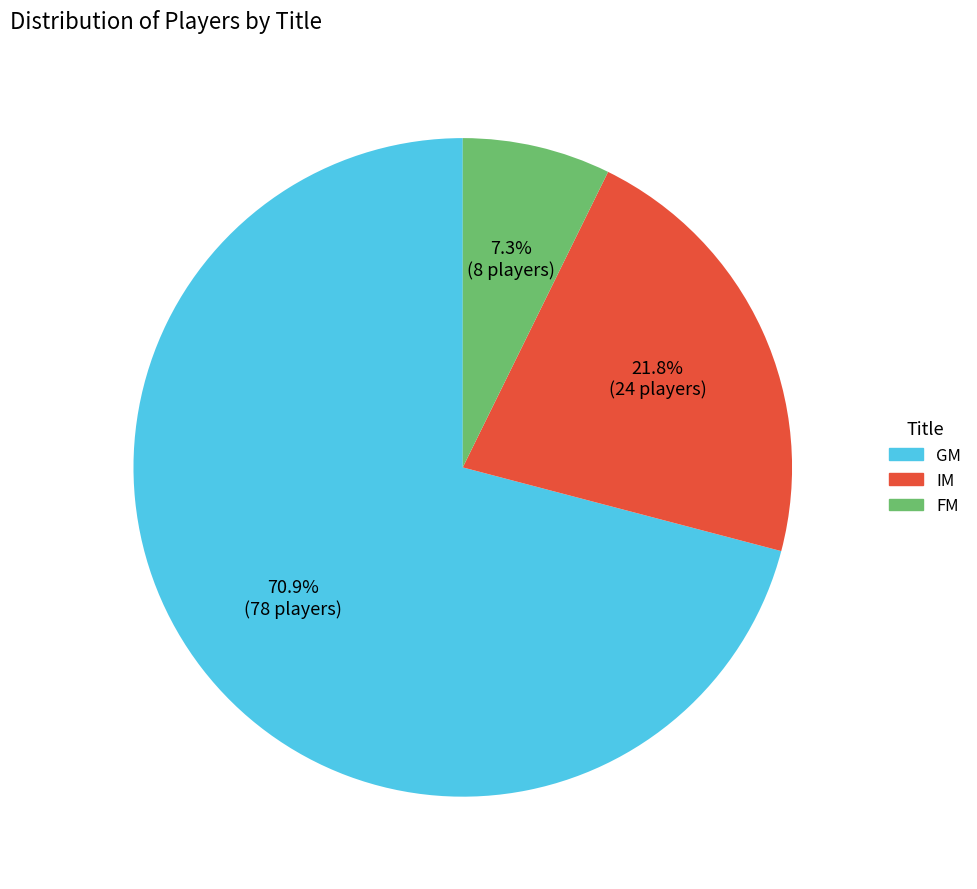

To the nearest percent, what percentage of the pie is FM?

7%